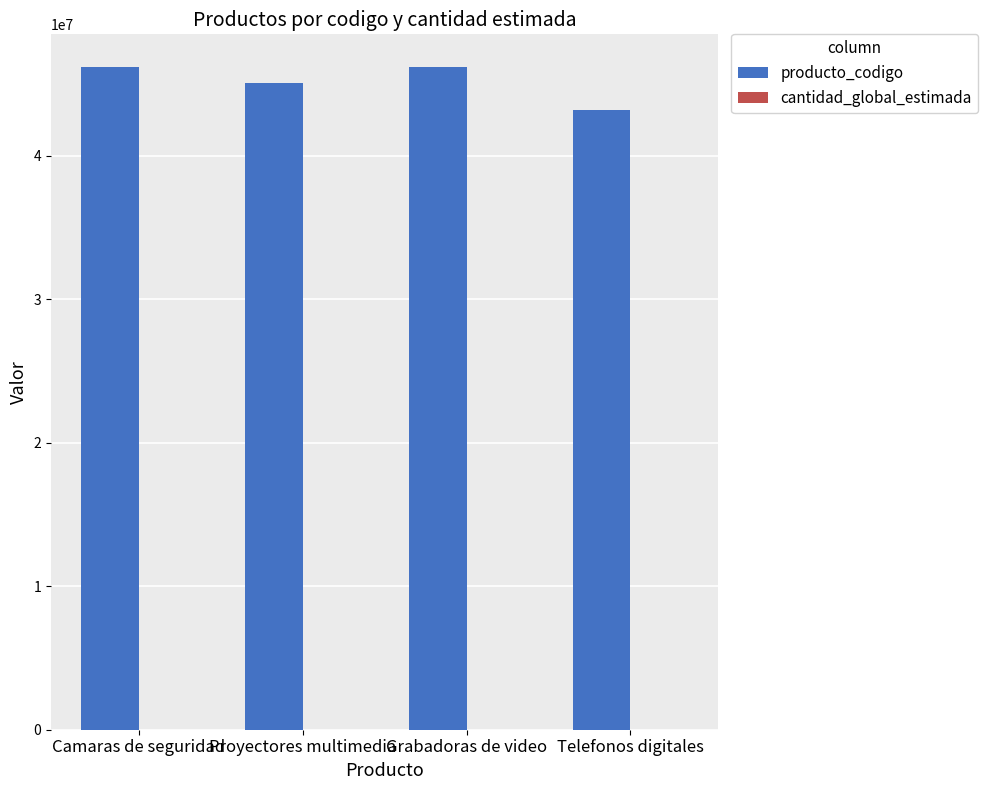

Which series has the largest total across all categories?

producto_codigo